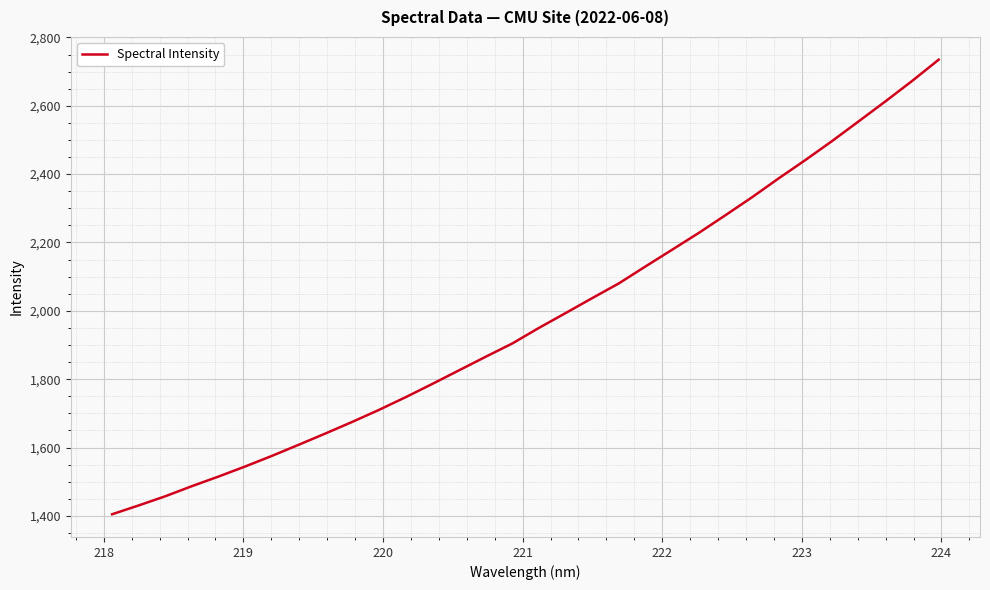

What is the greatest value displayed?

2734.9